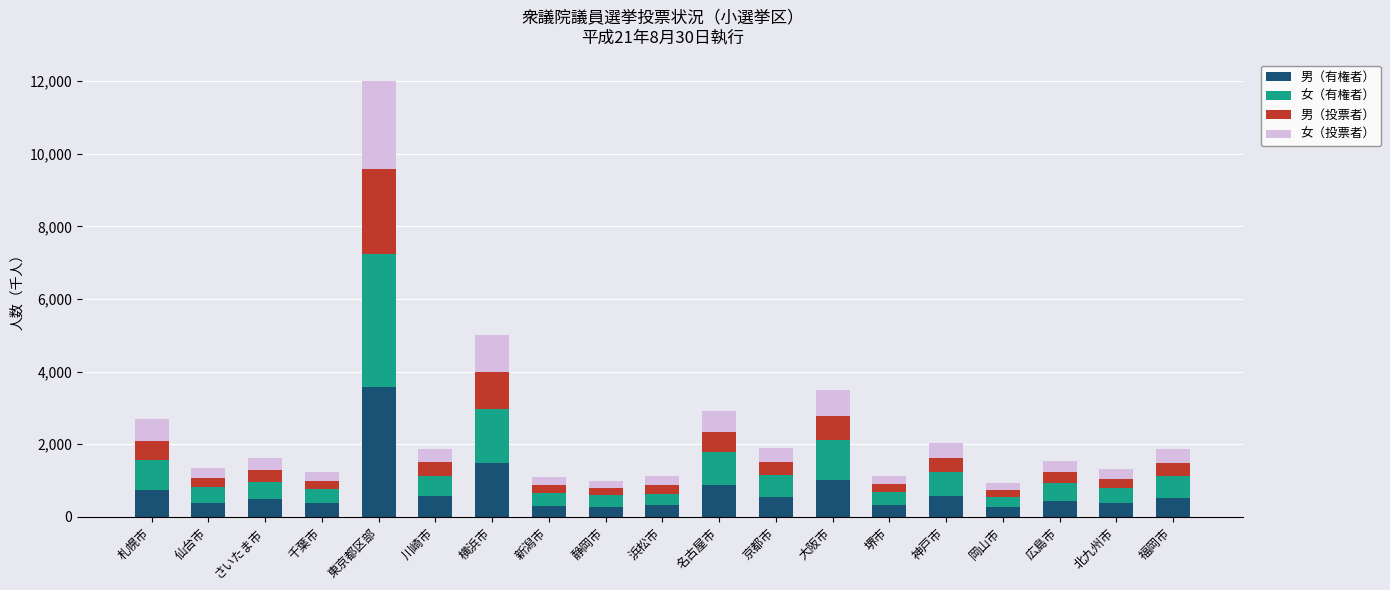

Count the number of data series in this chart.

4